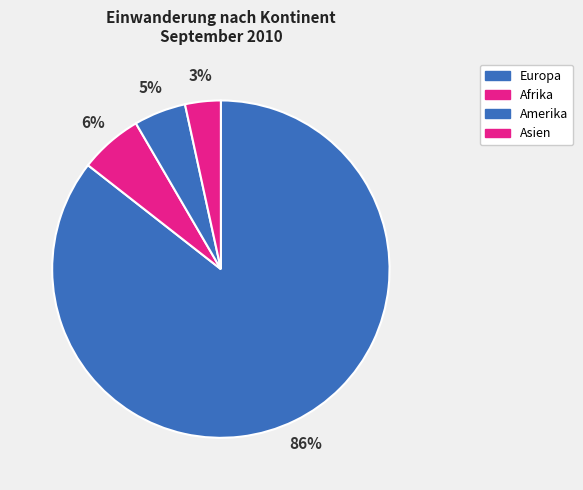

What is the smallest slice in the pie chart?

Asien